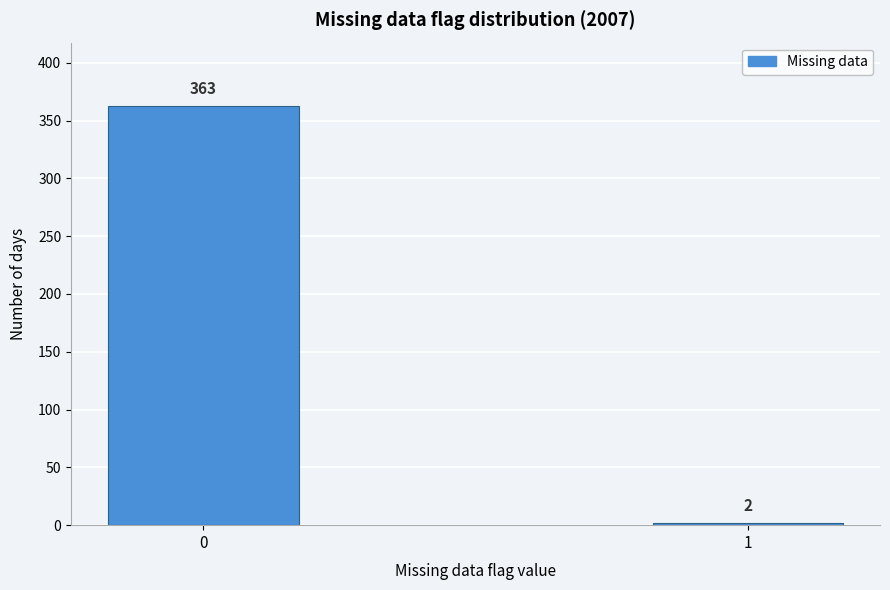

Reading right to left, transcribe all the data shown in this chart.

1=2	0=363